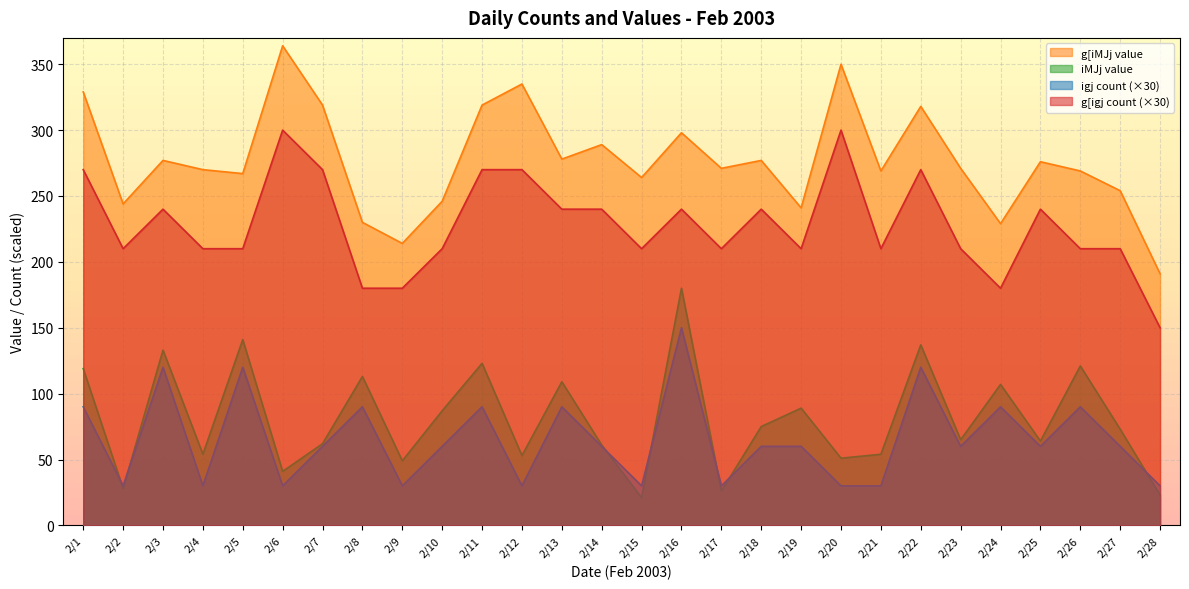

Which label corresponds to the largest value in the chart?

2/6